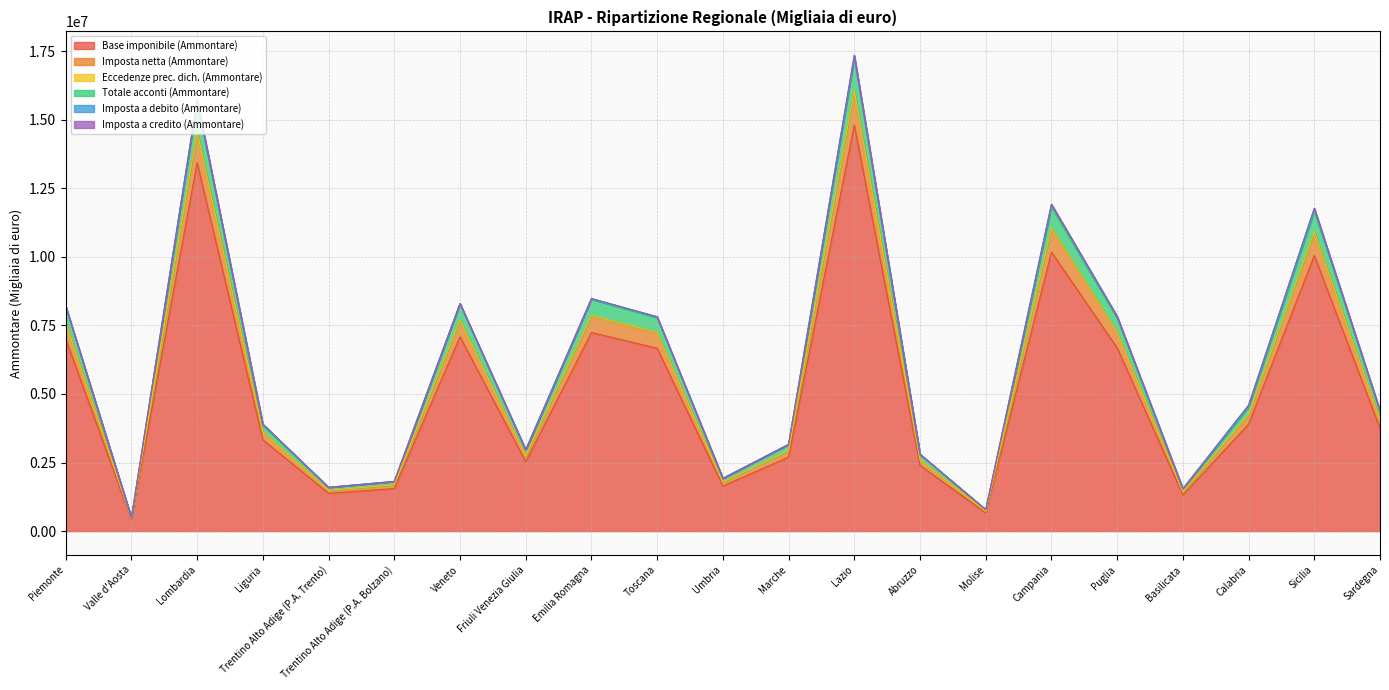

What is the sum of all Imposta netta (Ammontare) values?

127360305